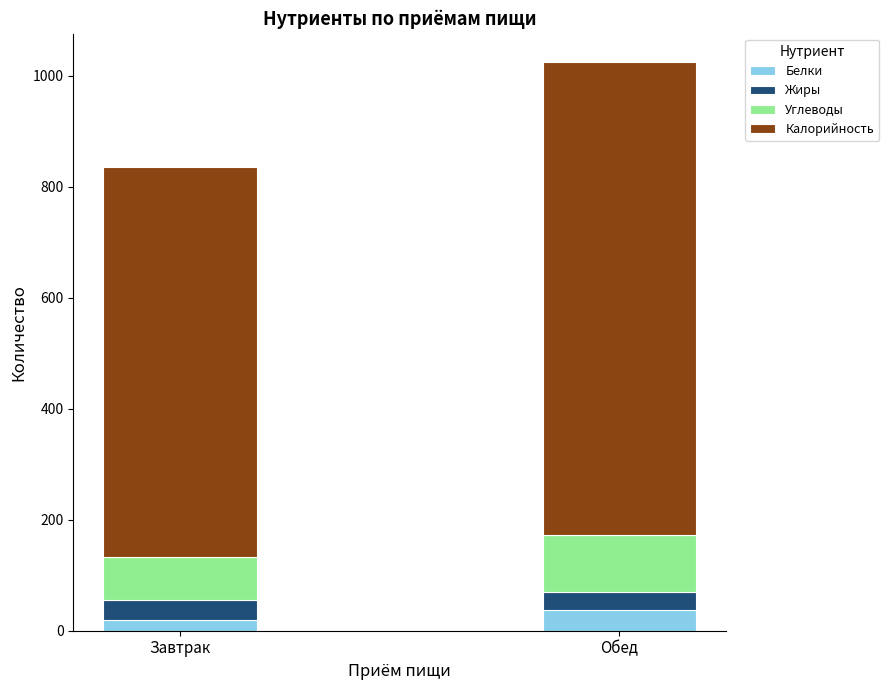

Are the bars horizontal?

No